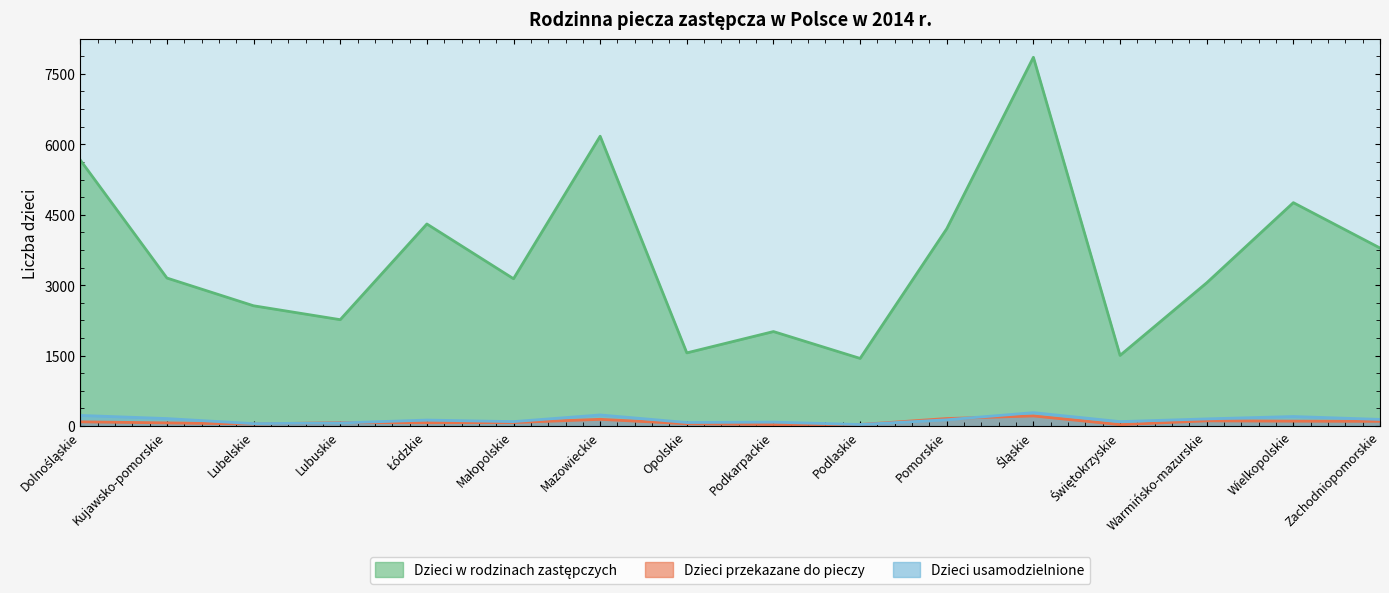

Does the chart display data point markers on the line(s)?

No